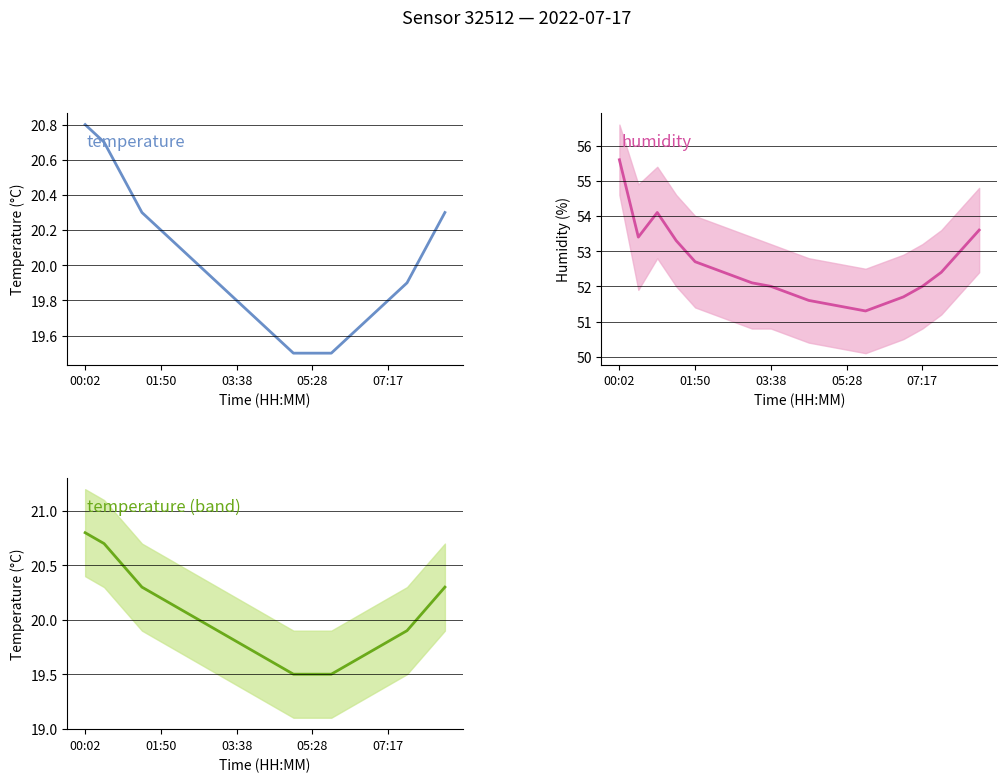

Which series has the largest range (max minus min)?

humidity